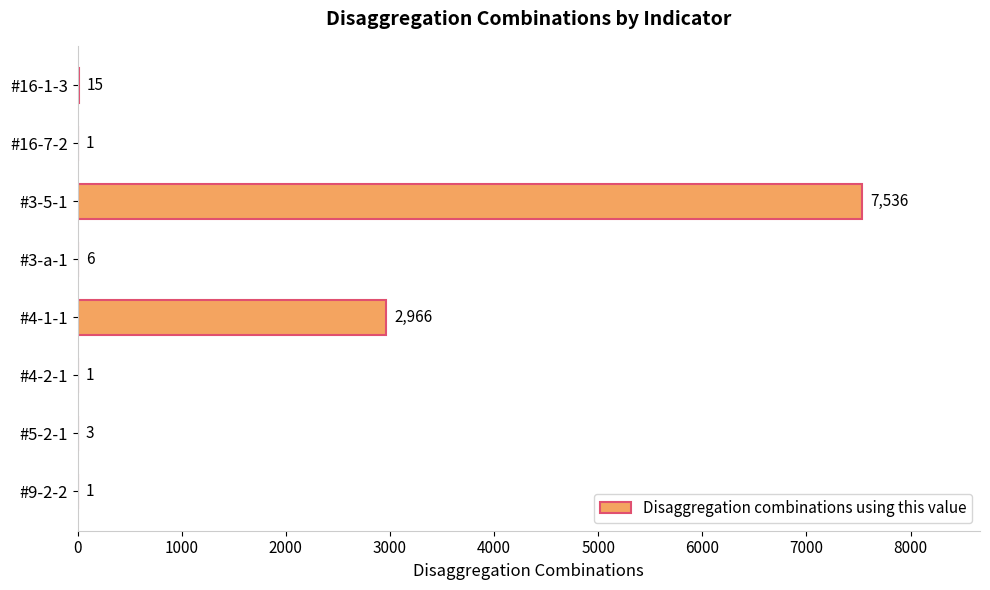

Are the bars horizontal?

Yes